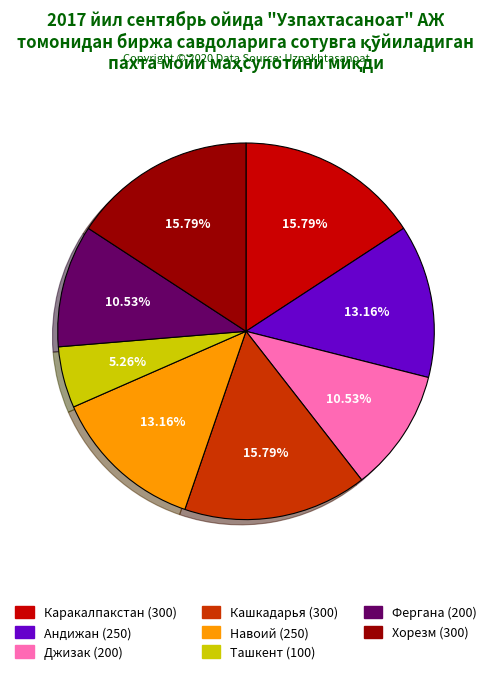

Is there any slice that represents more than half of the pie?

No